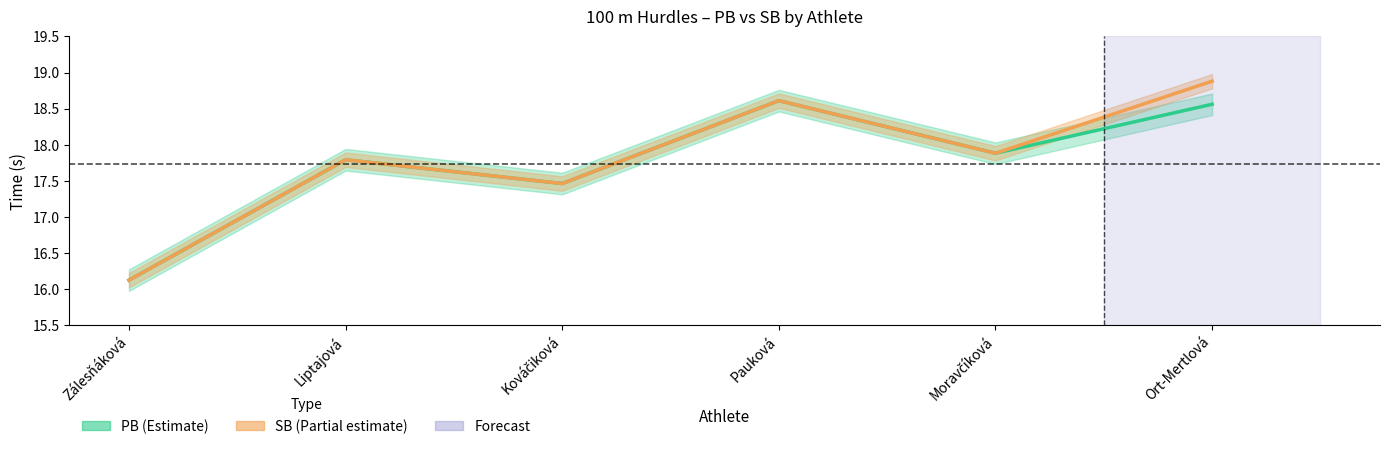

What is the total value across all series at Liptajová?

35.6